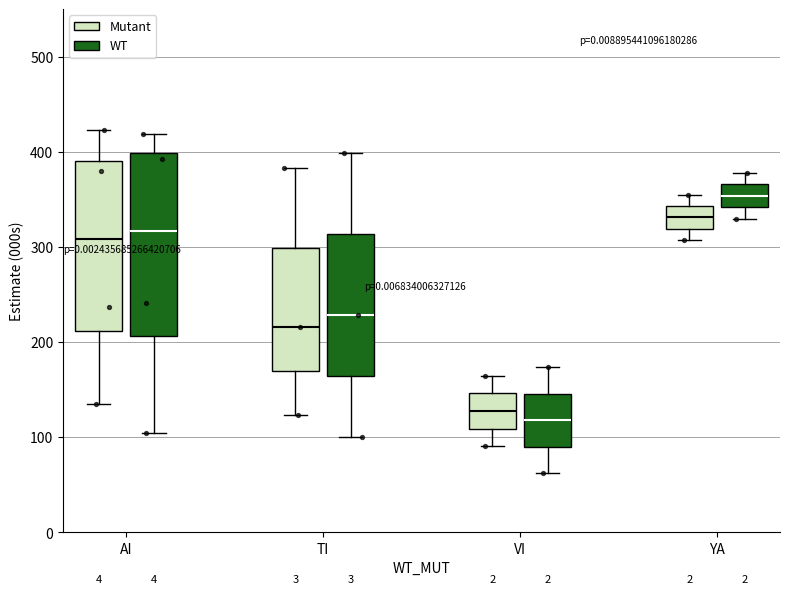

Which box is the tallest, from its lower edge to its upper edge?

AI (WT)